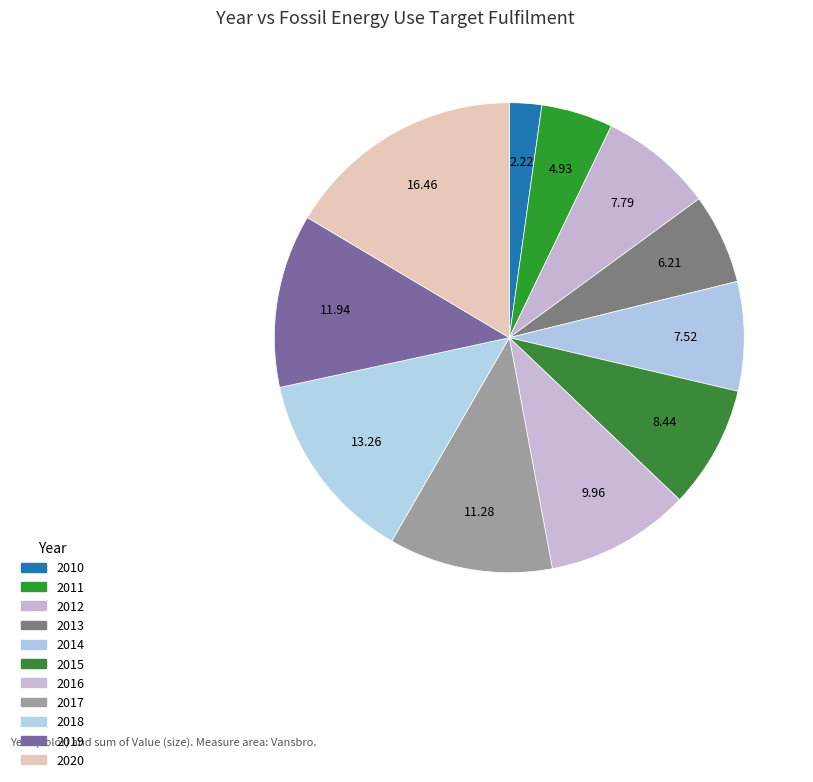

Is it true that 2012 is 19% of the pie?

False